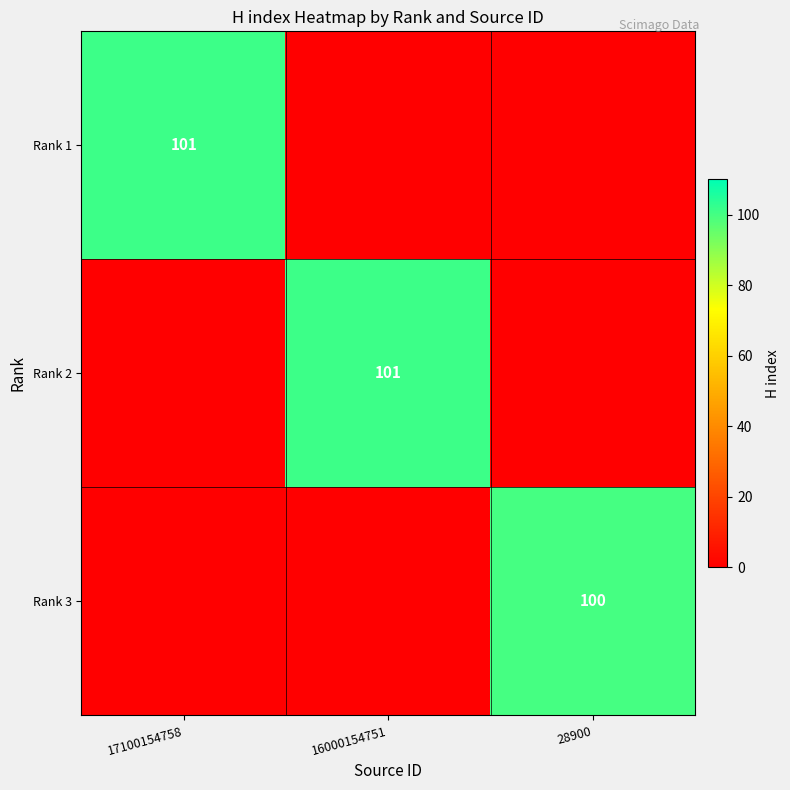

True or false: Rank 2 has a value of 101 at 16000154751.

True